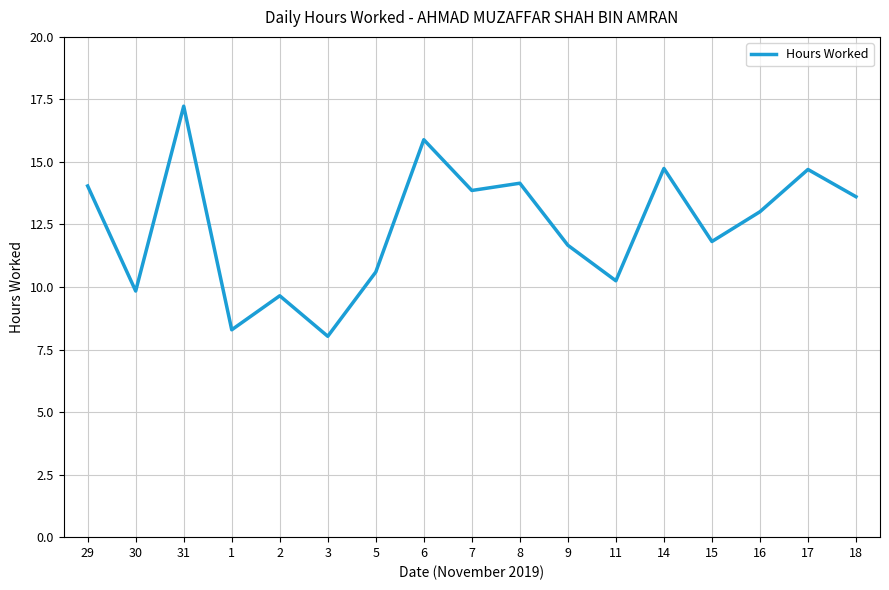

What value does the data have at 6?

15.9